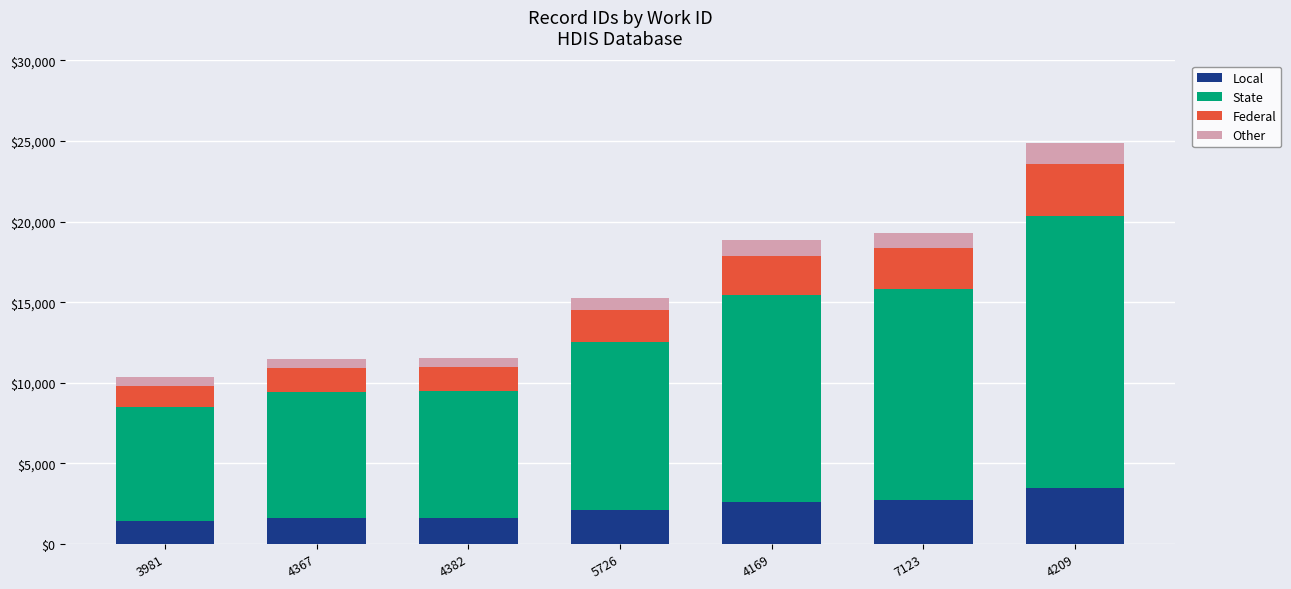

What are all the series names shown in the legend?

Local, State, Federal, Other